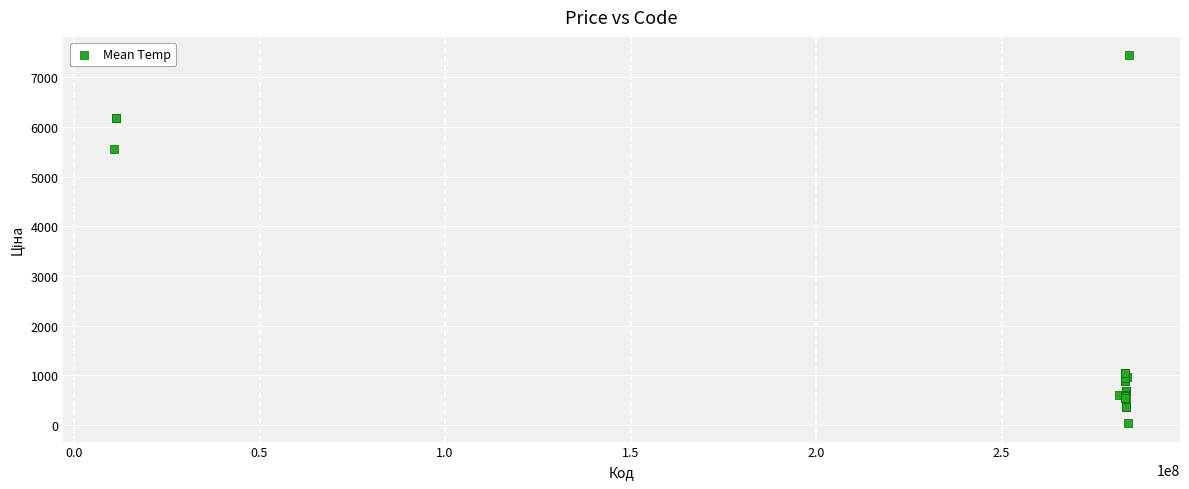

What Y value in the scatter plot is closest to 3738?

5560.3